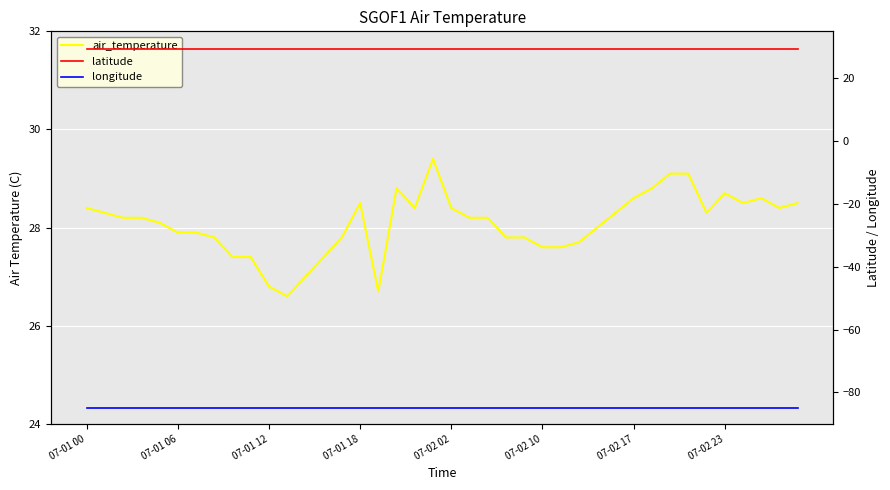

How many lines are shown in the chart?

3